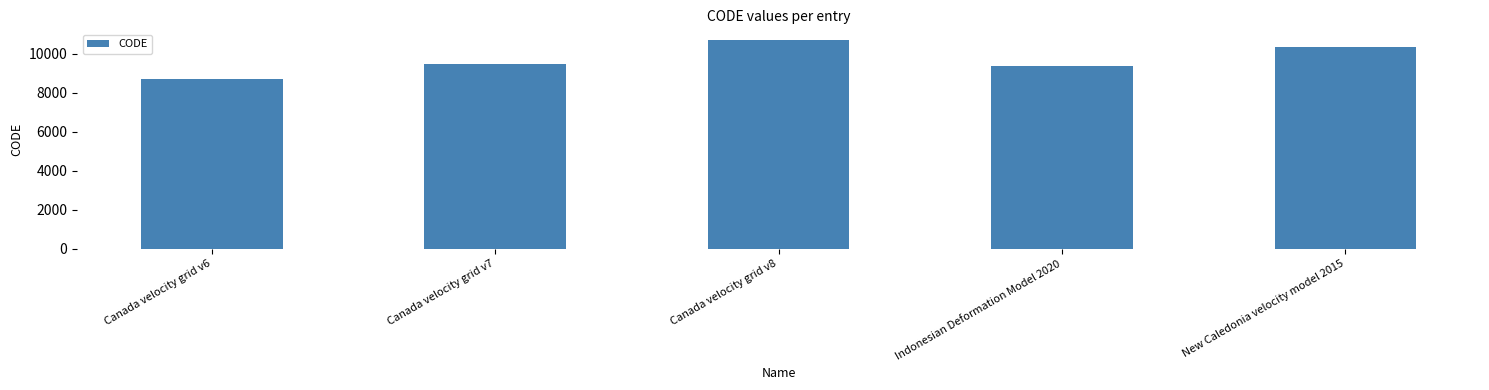

Read the value at New Caledonia velocity model 2015, to the nearest 100.

10300